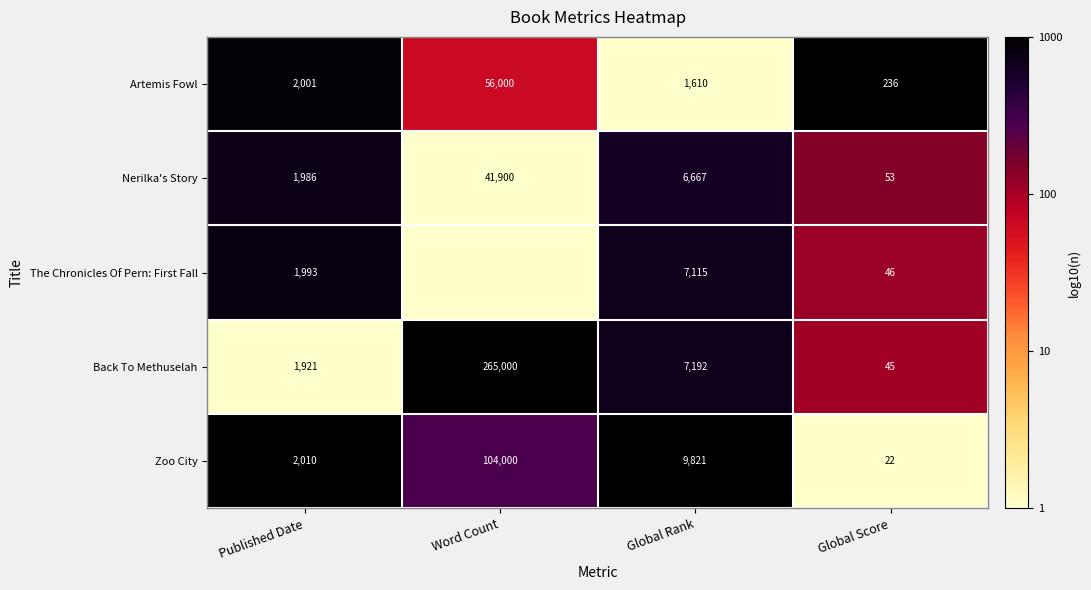

How many values in the Zoo City series are below 9821?

2